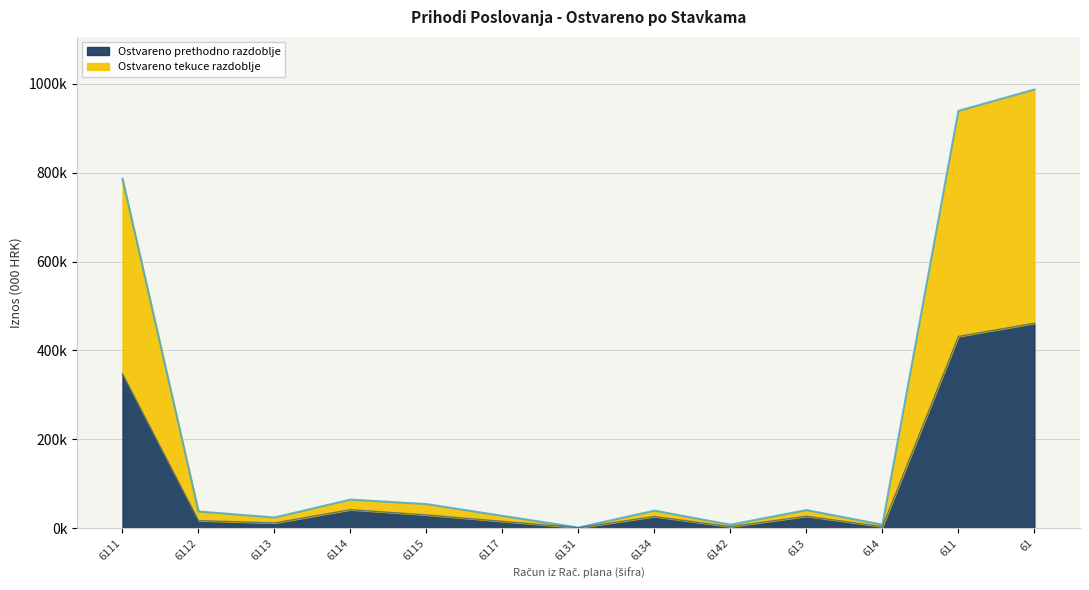

What is the difference between the maximum and second lowest values in the Ostvareno prethodno razdoblje series?

458191.0